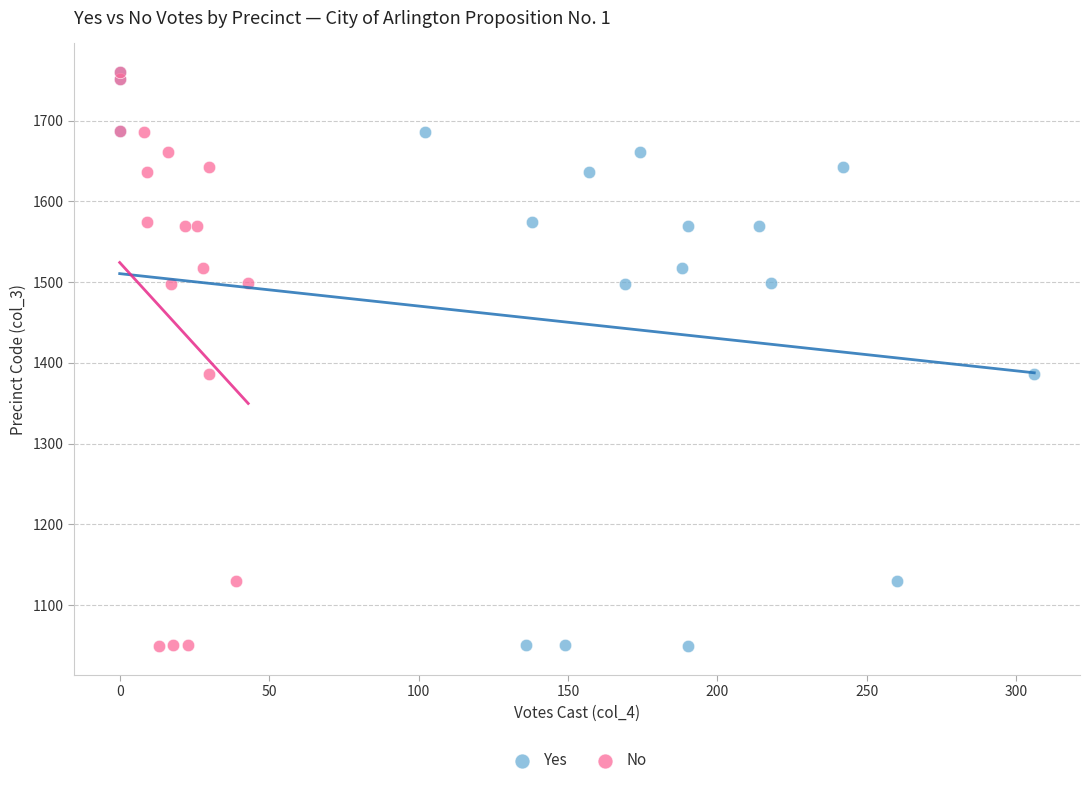

What are all the series names shown in the legend?

Yes, No